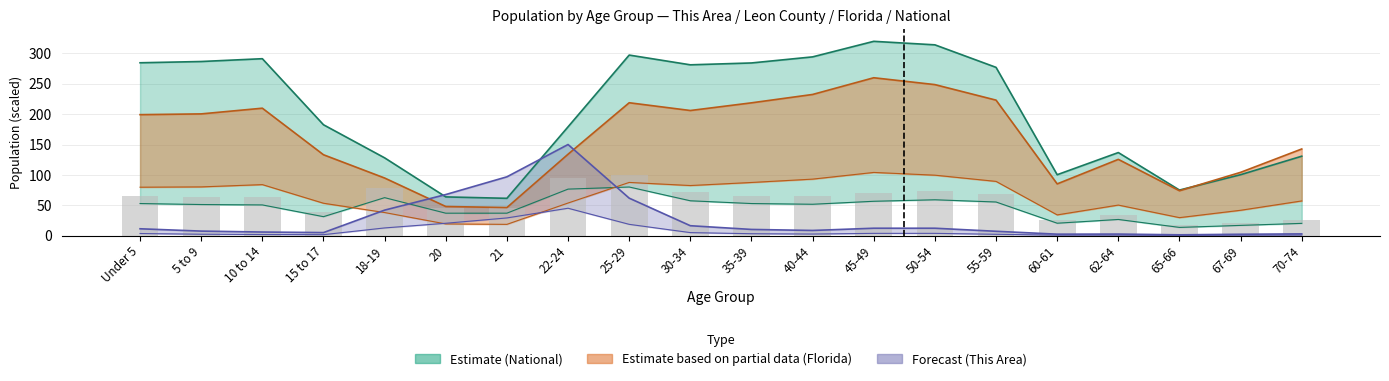

Which category has the lowest value in the Leon County series?

65-66